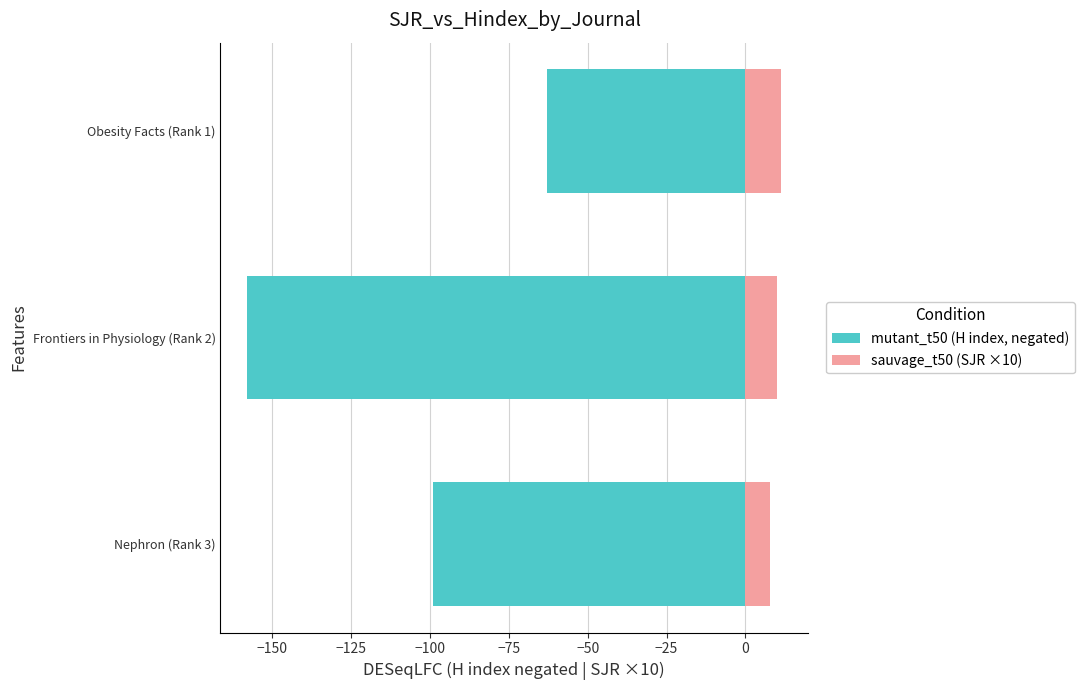

Between Frontiers in Physiology (Rank 2) and Obesity Facts (Rank 1), which series saw the biggest shift?

mutant_t50 (H index, negated)